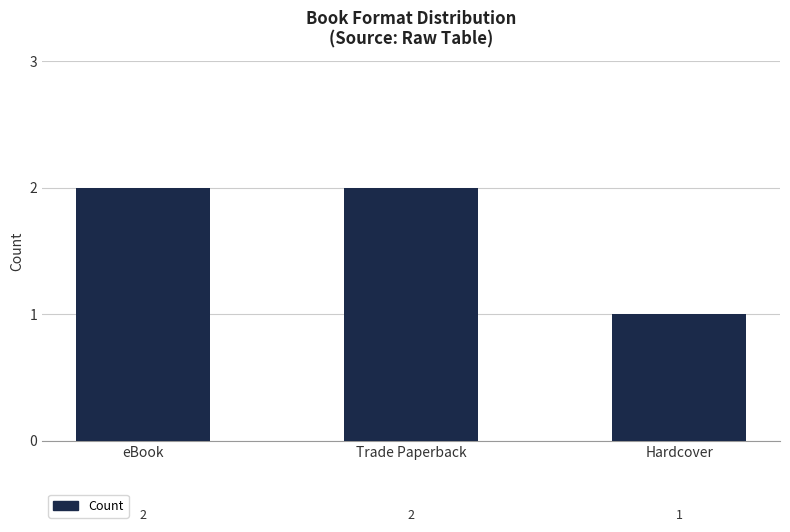

Is it true that the value at Trade Paperback is 3?

False